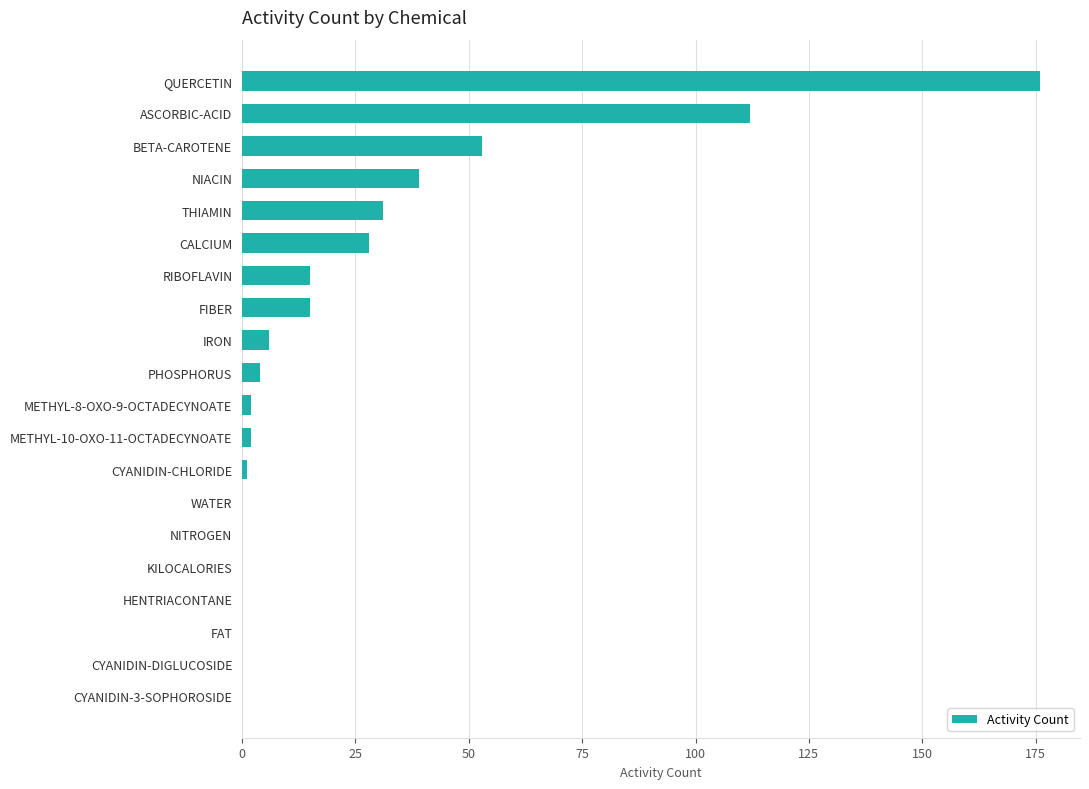

At which label is the value closest to 88?

ASCORBIC-ACID